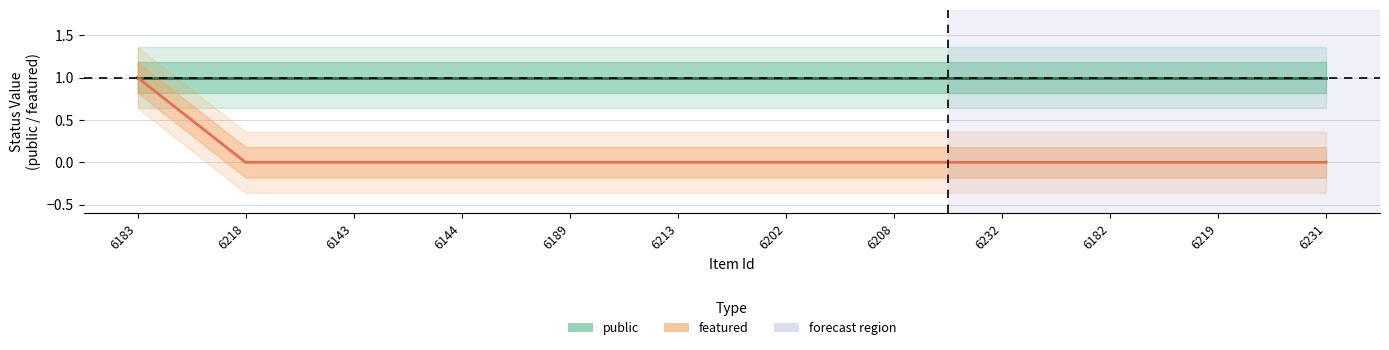

Count the number of values greater than 0.

1